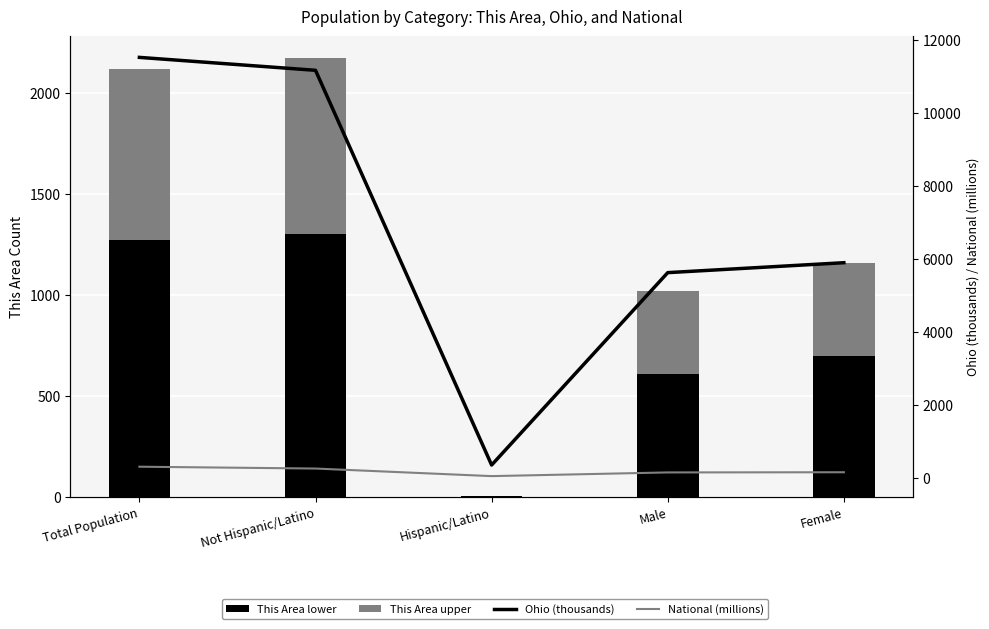

List the labels in order of National (millions) value, largest first.

Total Population, Not Hispanic/Latino, Female, Male, Hispanic/Latino